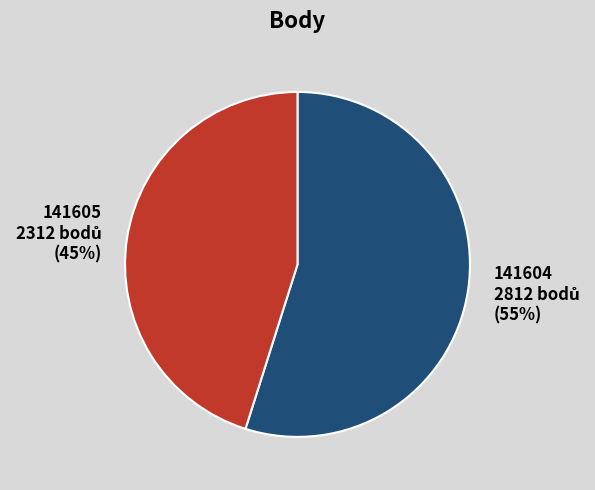

Rank the categories by value from lowest to highest.

141605, 141604